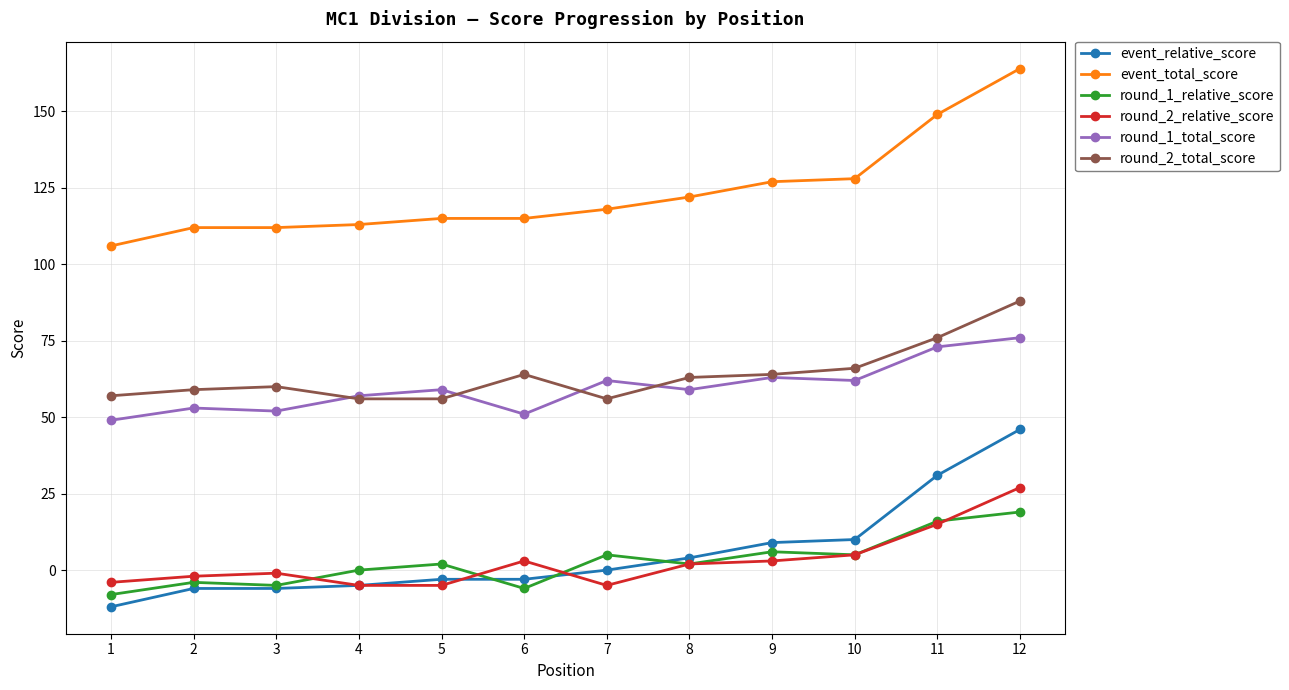

Reading left to right, transcribe all the data shown in this chart.

event_relative_score: -12	-6	-6	-5	-3	-3	0	4	9	10	31	46
event_total_score: 106	112	112	113	115	115	118	122	127	128	149	164
round_1_relative_score: -8	-4	-5	0	2	-6	5	2	6	5	16	19
round_2_relative_score: -4	-2	-1	-5	-5	3	-5	2	3	5	15	27
round_1_total_score: 49	53	52	57	59	51	62	59	63	62	73	76
round_2_total_score: 57	59	60	56	56	64	56	63	64	66	76	88